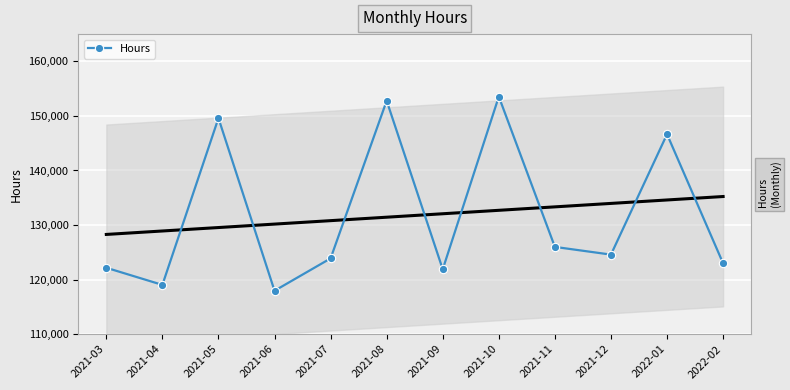

True or false: there are more than 2 points higher than both neighbors.

True